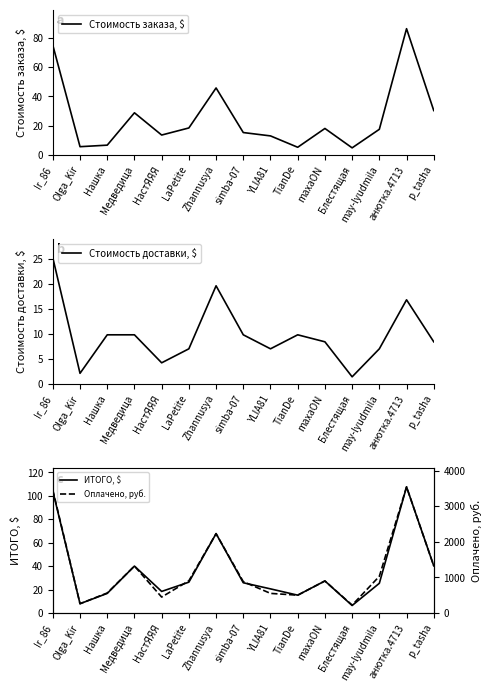

True or false: ИТОГО, $ and Стоимость доставки, $ cross at least once.

False